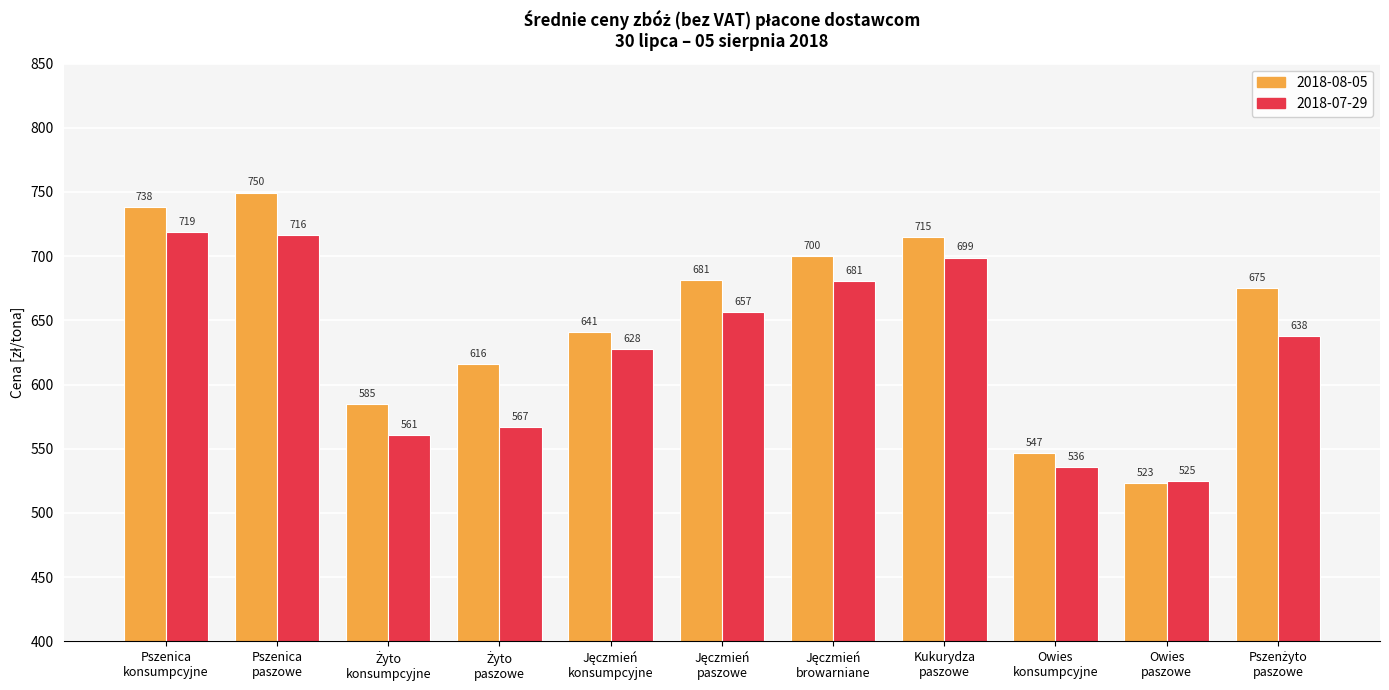

Is it true that 2018-08-05 equals 1021.9 at Kukurydza
paszowe?

False